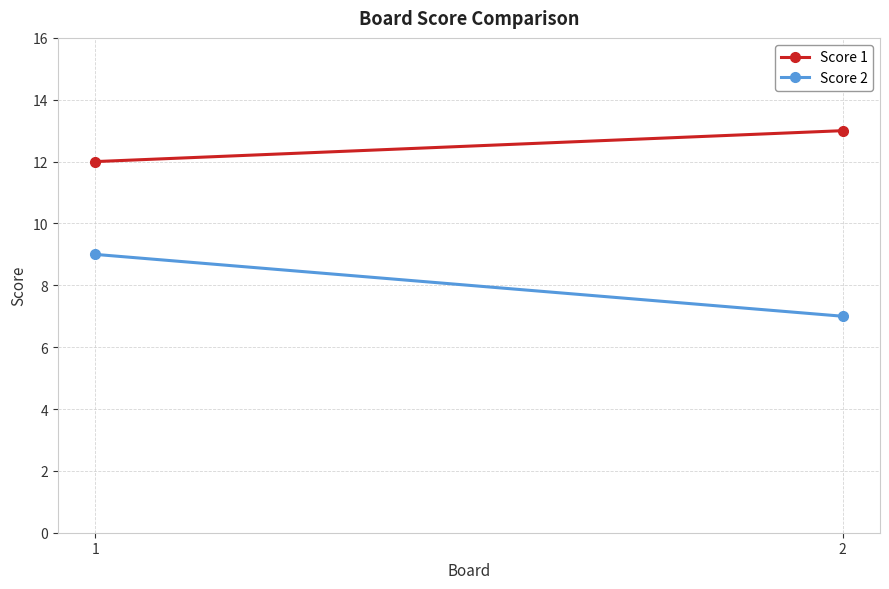

Count the number of data series in this chart.

2